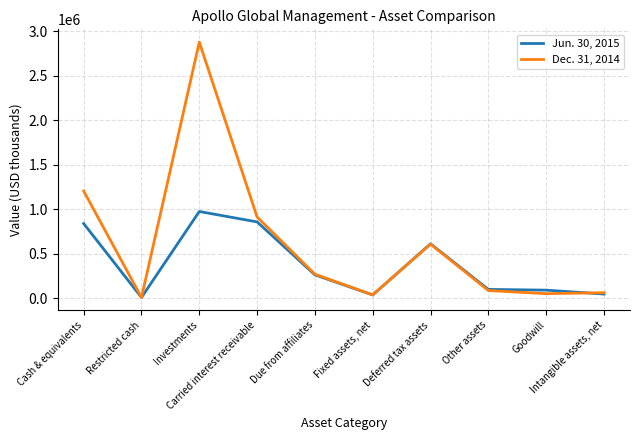

What is the total value across all series at Goodwill?

138095